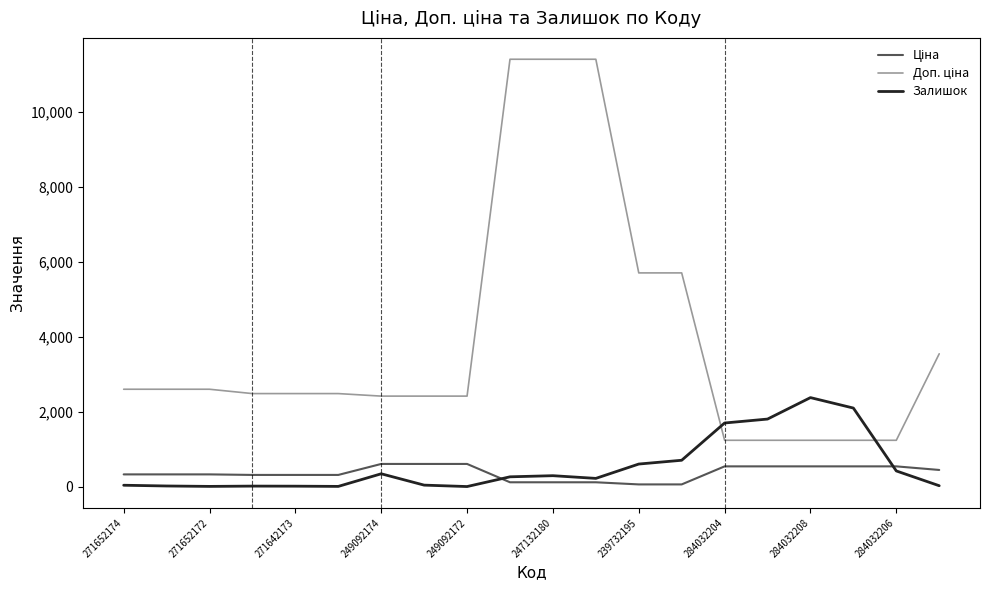

What is the maximum value shown in the chart?

11410.0